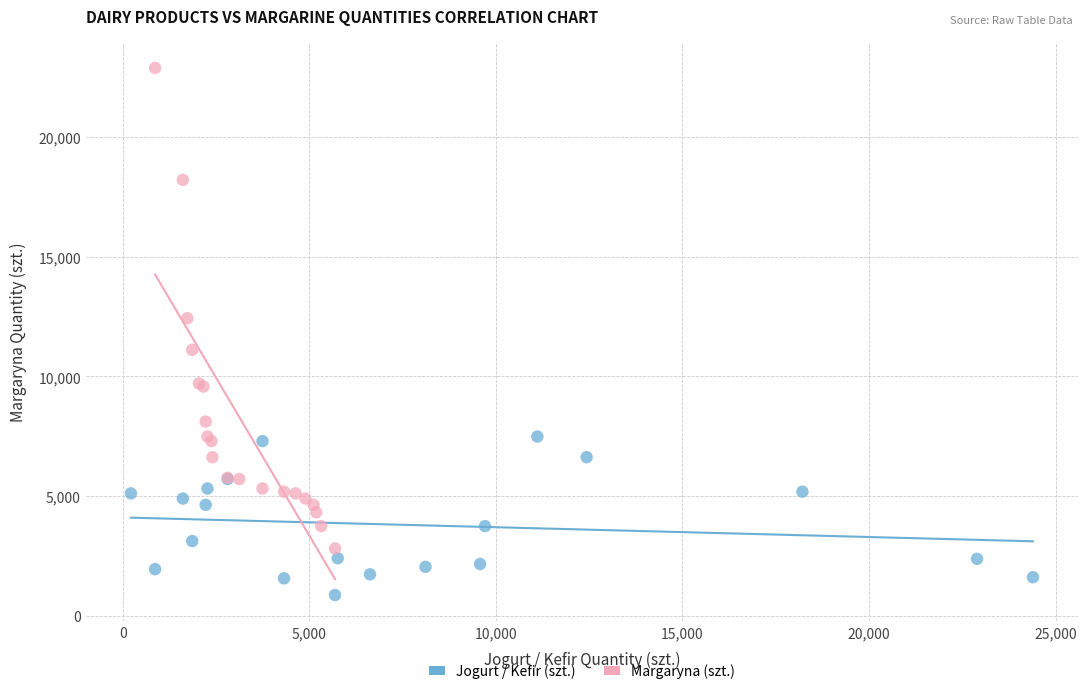

Which series contains the highest Y value?

Margaryna (szt.)